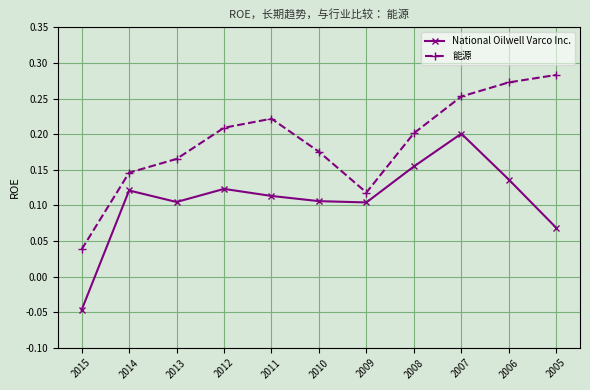

In 能源, how many points are lower than both neighbors (excluding endpoints)?

1